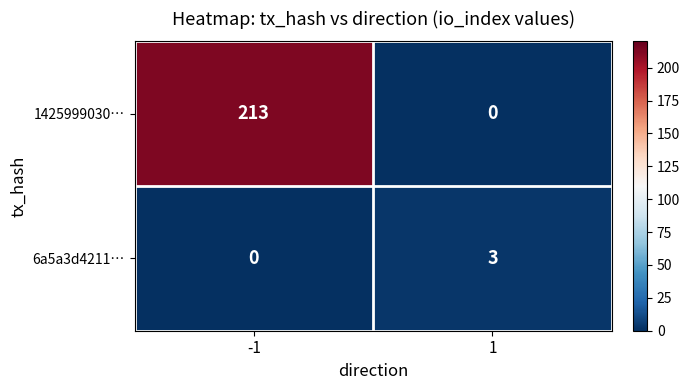

Rank the series by their average value, from lowest to highest.

6a5a3d4211…, 1425999030…